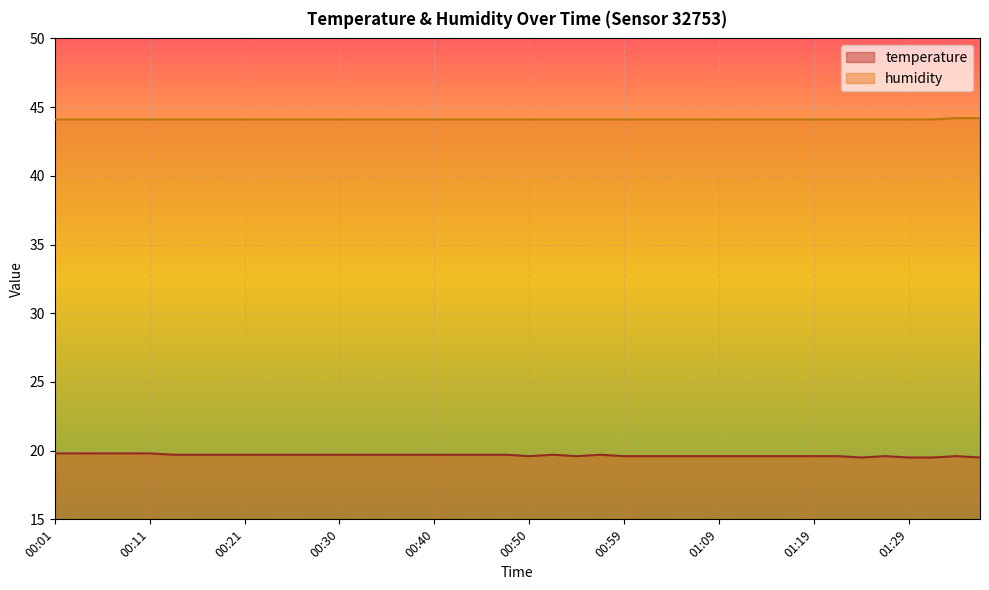

What is the difference between the maximum and minimum values in the temperature series?

0.3